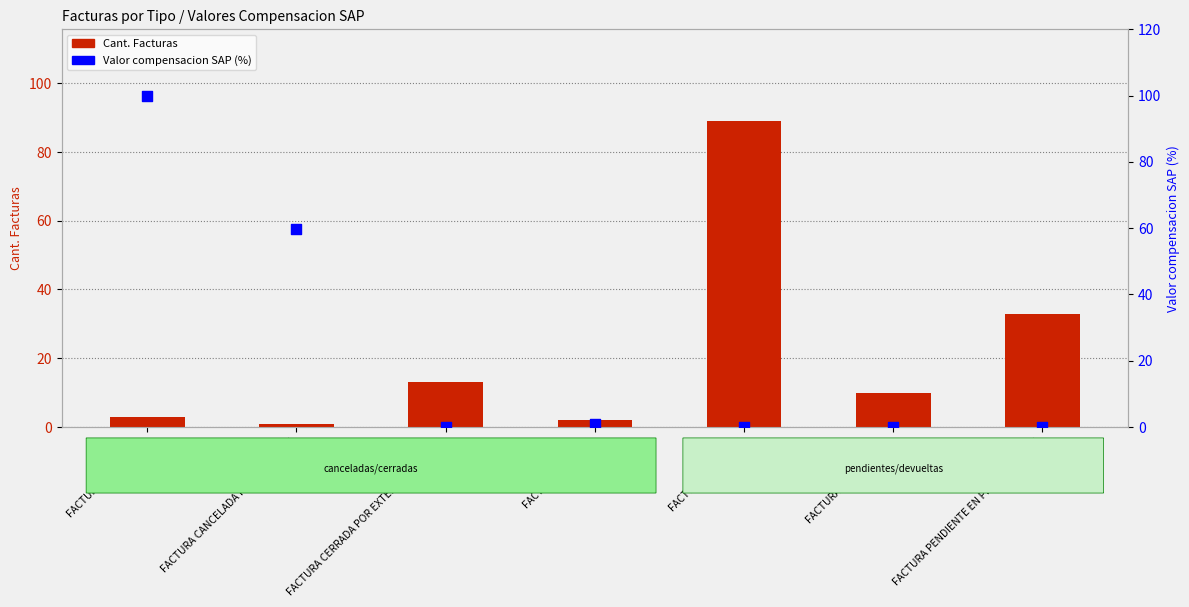

At which category is the sum across all series the highest?

FACTURA CANCELADA